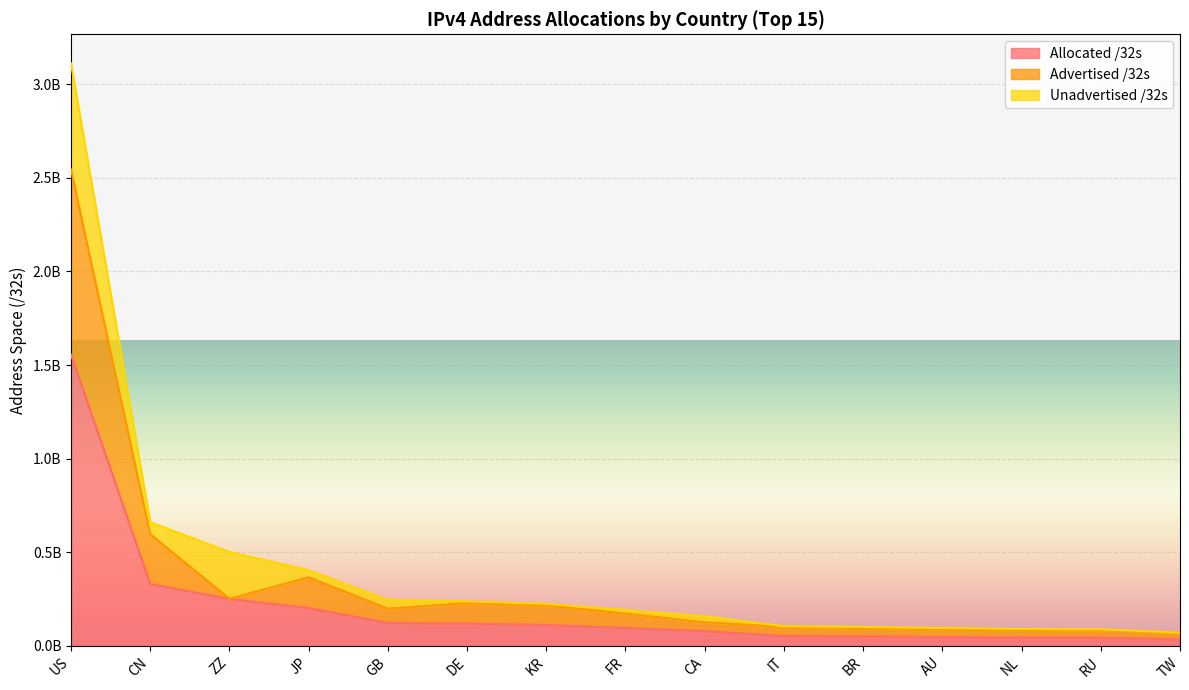

What is the sum of the Allocated /32s values at IT and TW?

87823008